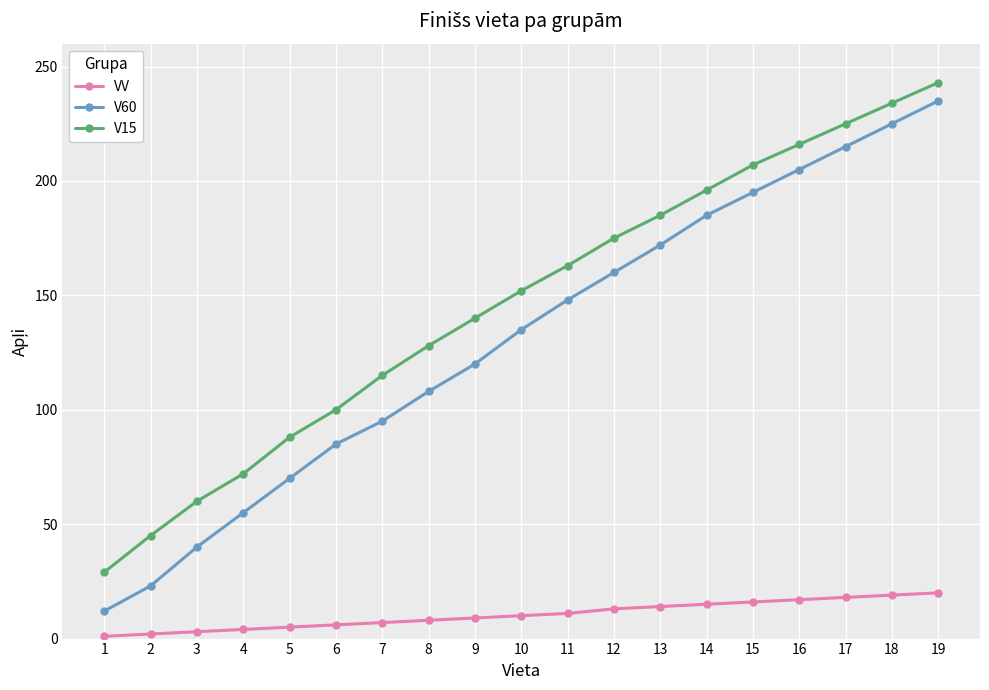

At which category does the chart reach its peak across all series?

19